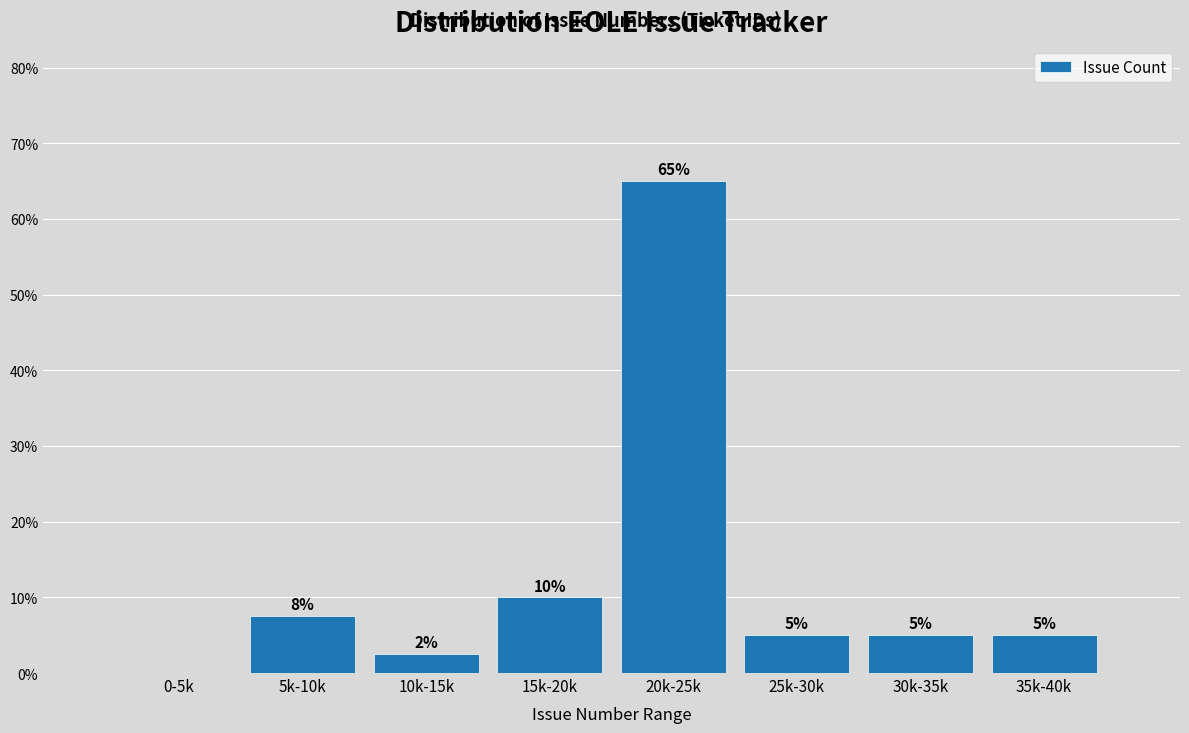

What is the greatest value displayed?

65.0